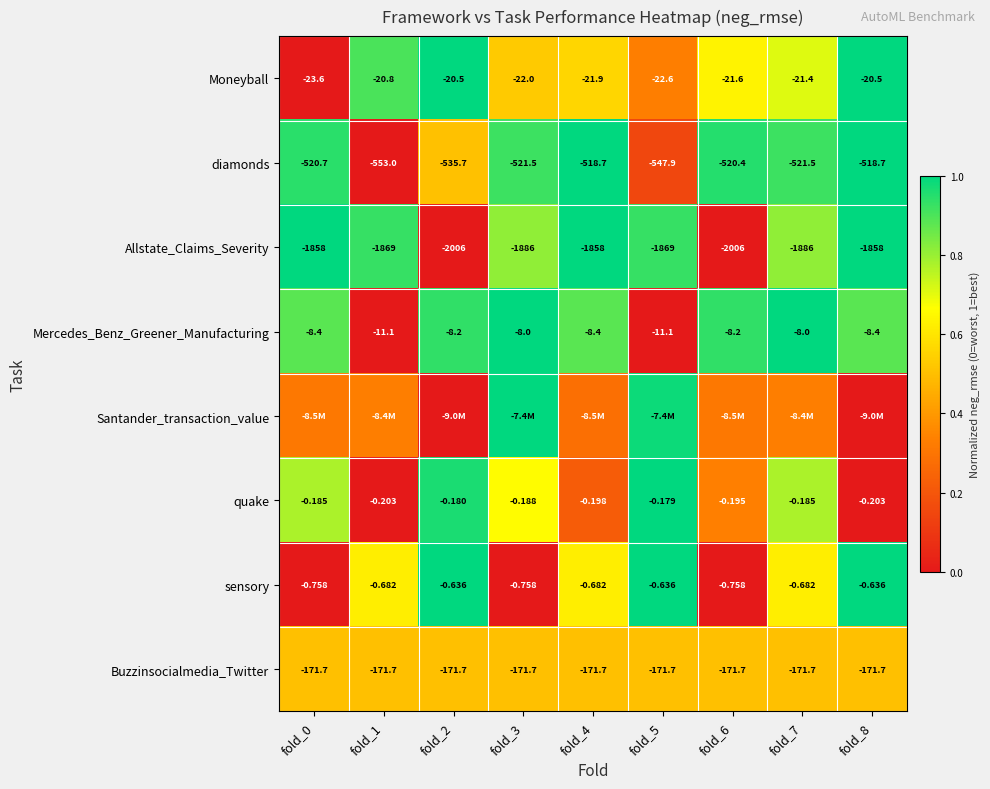

Is it true that sensory equals 1.4 at fold_2?

False